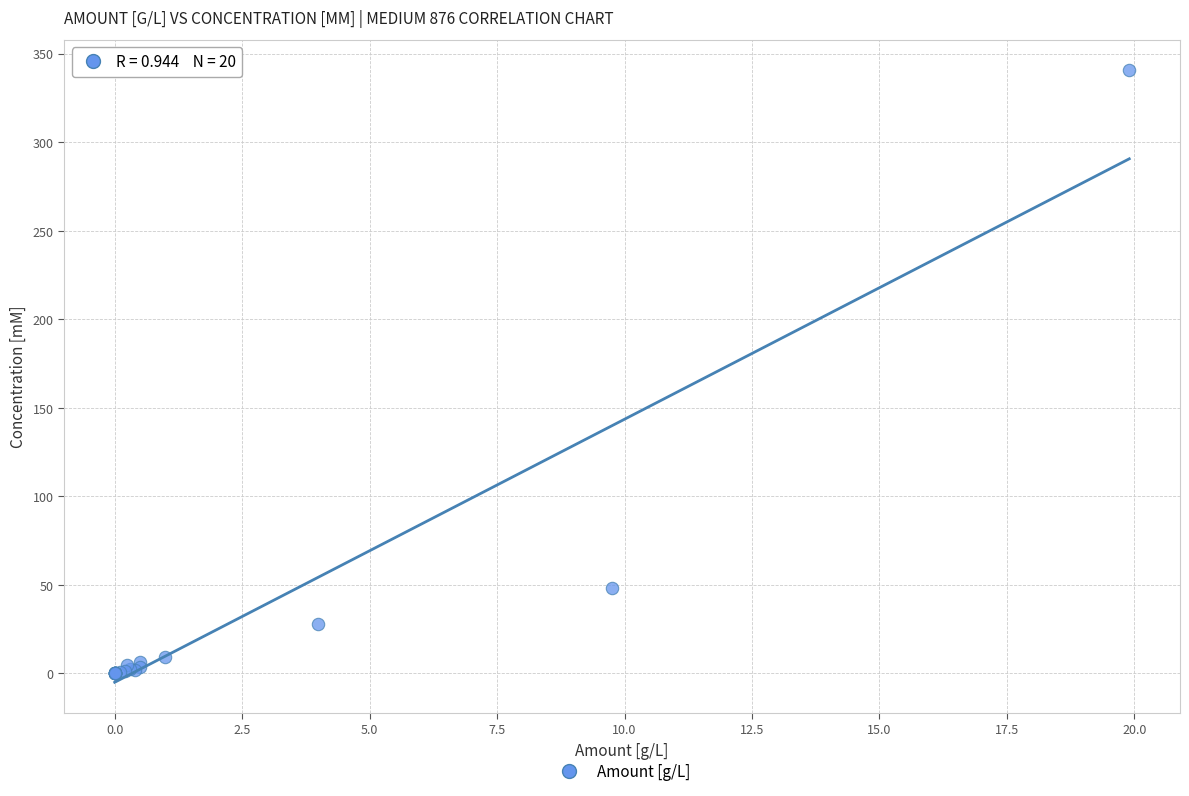

What Y value in the scatter plot is closest to 170?

48.0